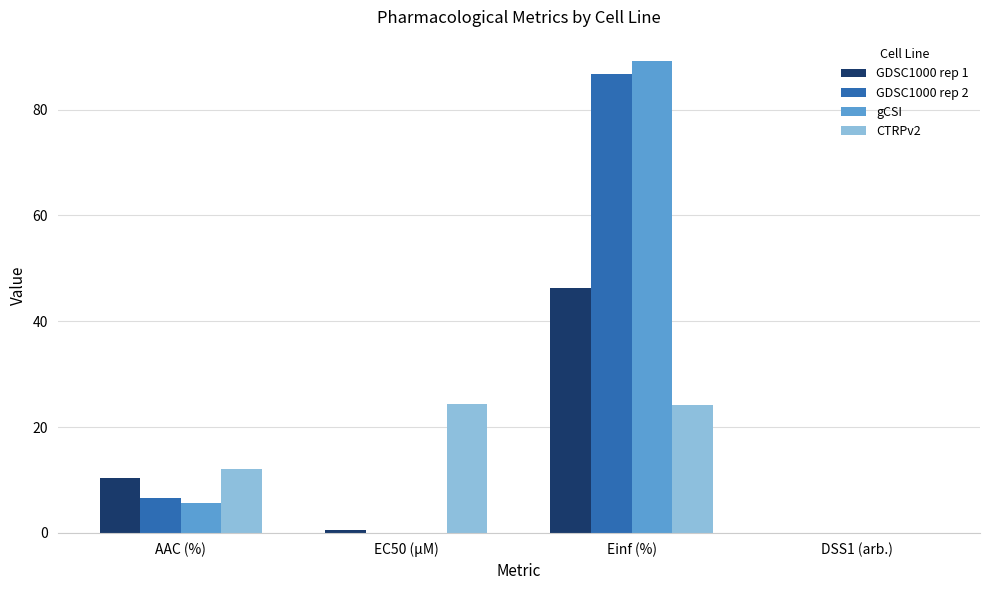

What is the total value across all series at DSS1 (arb.)?

0.2